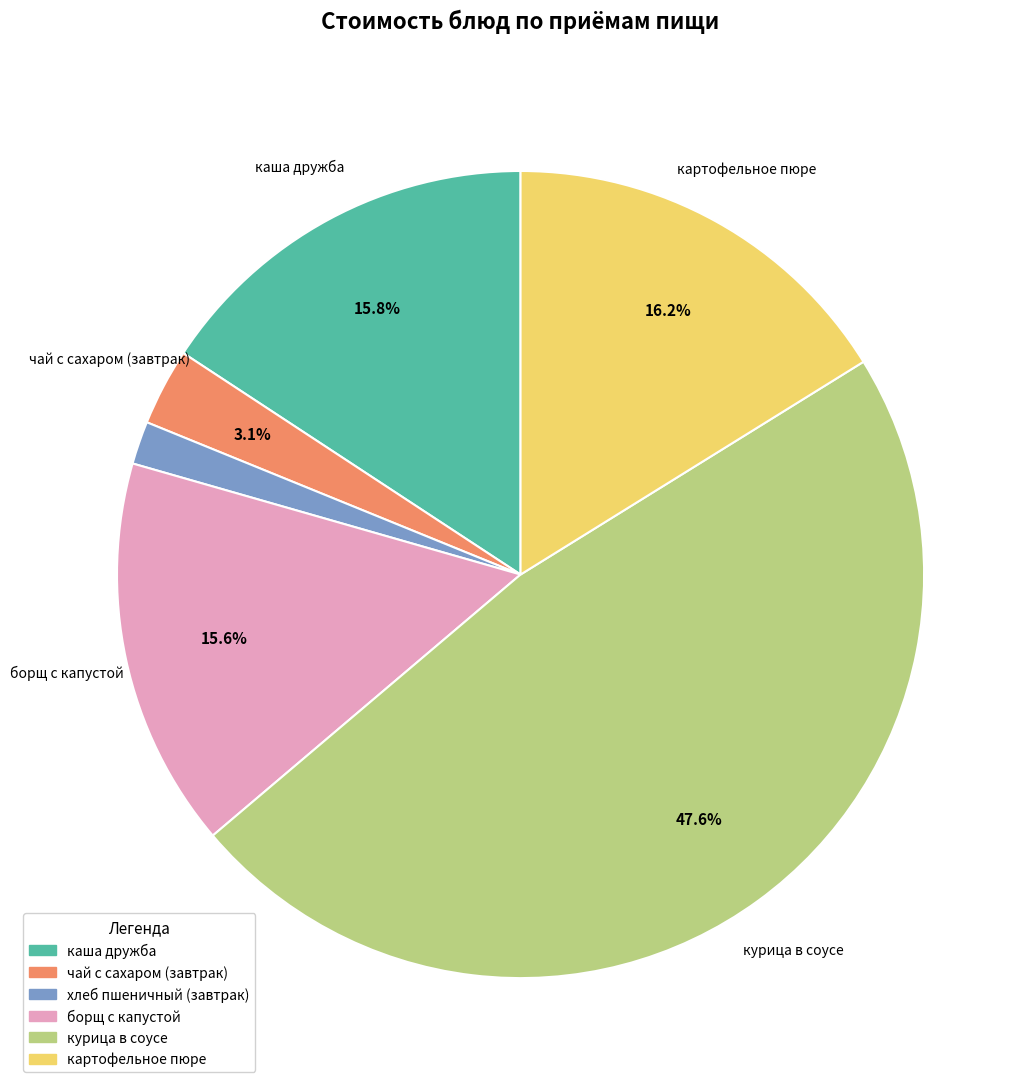

To the nearest percent, what is the difference between the хлеб пшеничный (завтрак) and чай с сахаром (завтрак) slice percentages?

1%